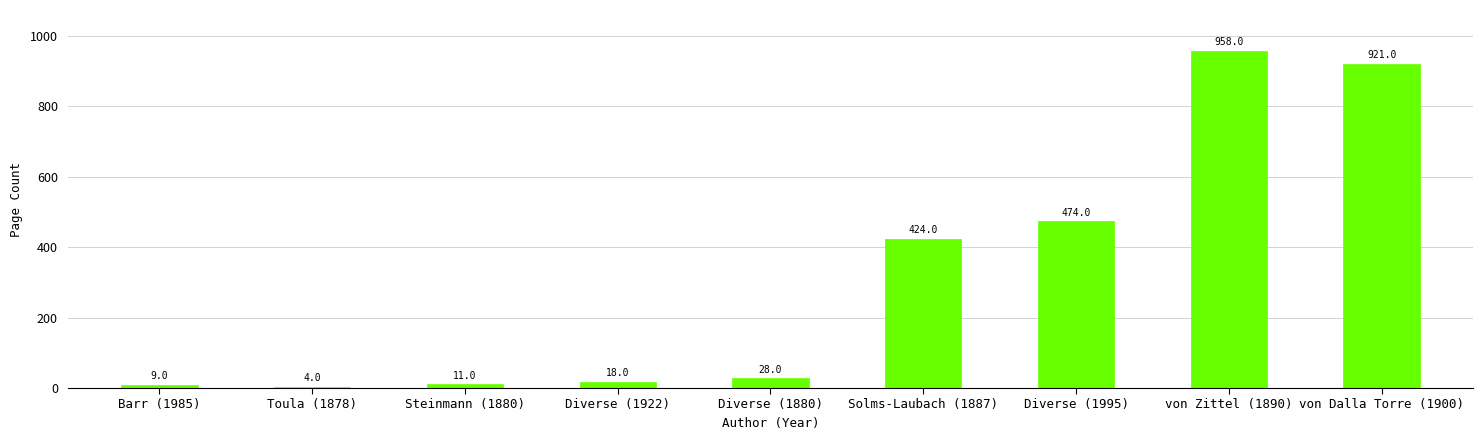

What is the label of the 5th bar from the right?

Diverse (1880)